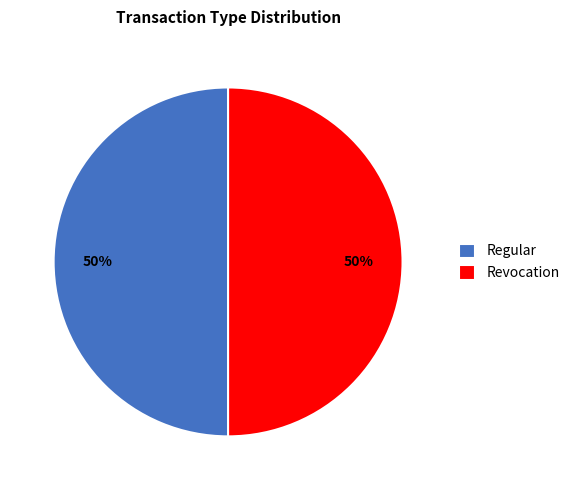

To the nearest percent, what is the combined percentage of Regular and Revocation?

100%